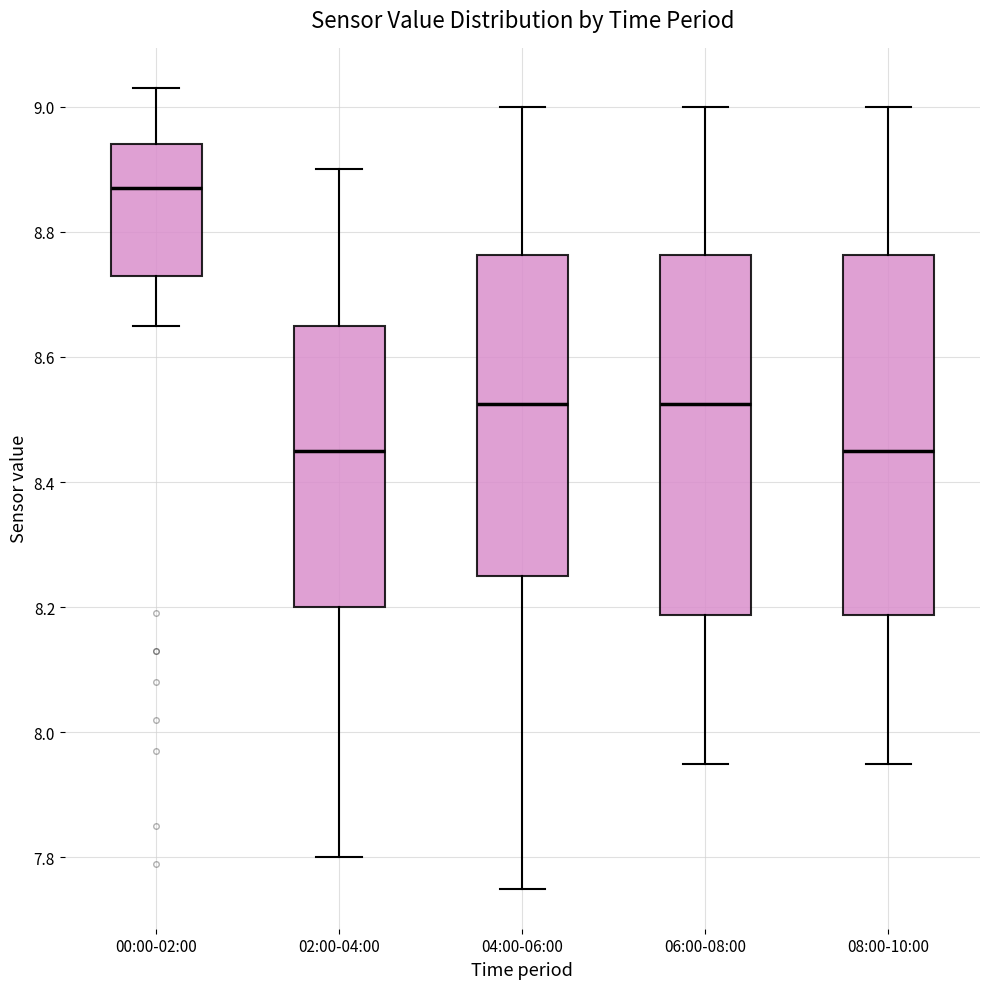

Which box's median line is the highest?

00:00-02:00